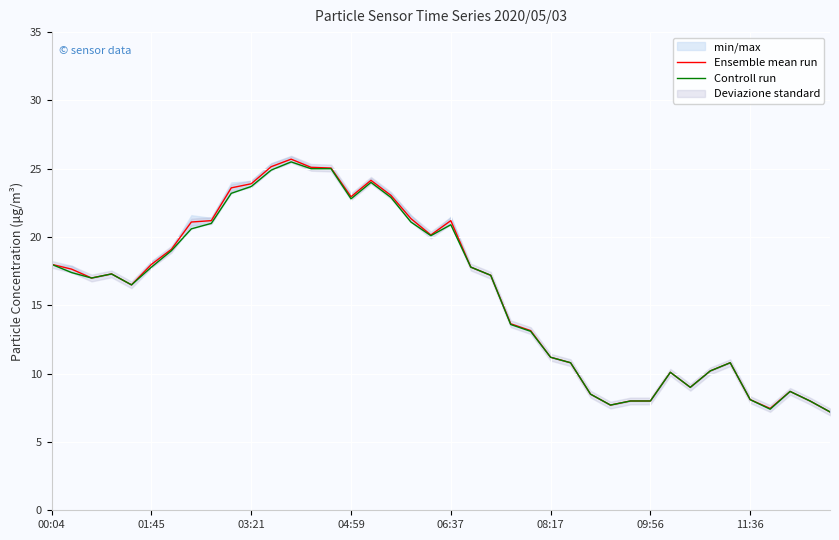

The value of Ensemble mean run at 03:21 is 10.7. True or false?

False